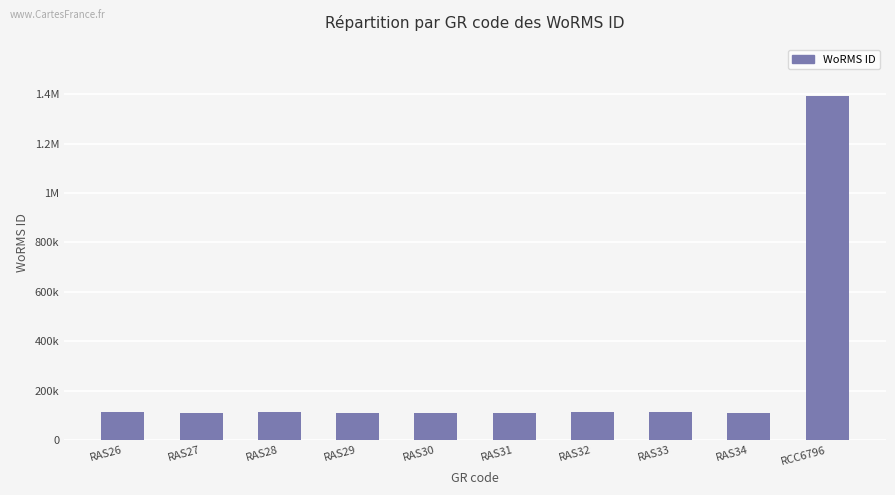

Reading left to right, transcribe all the data shown in this chart.

111597	110993	111667	110731	111355	110911	111621	111411	110866	1391477